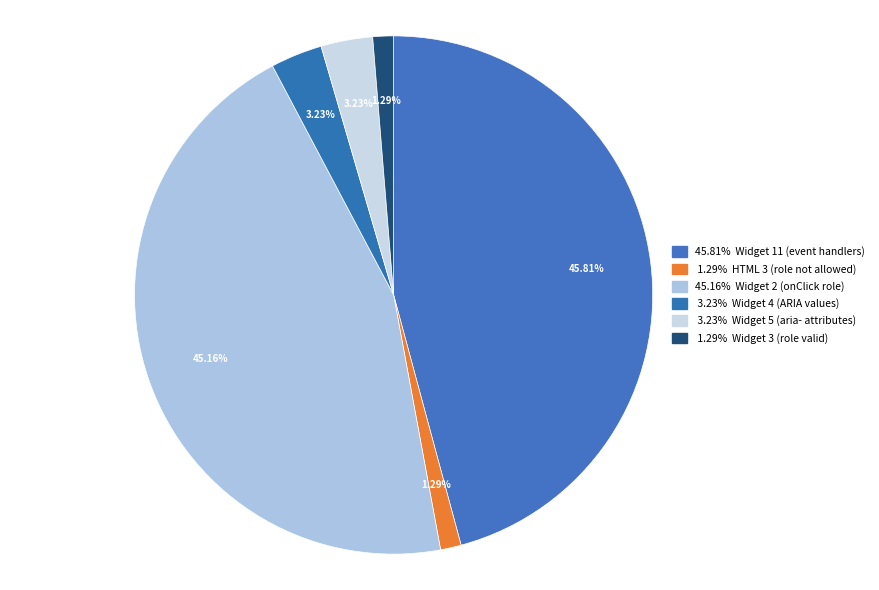

Count the number of slices in the pie.

6